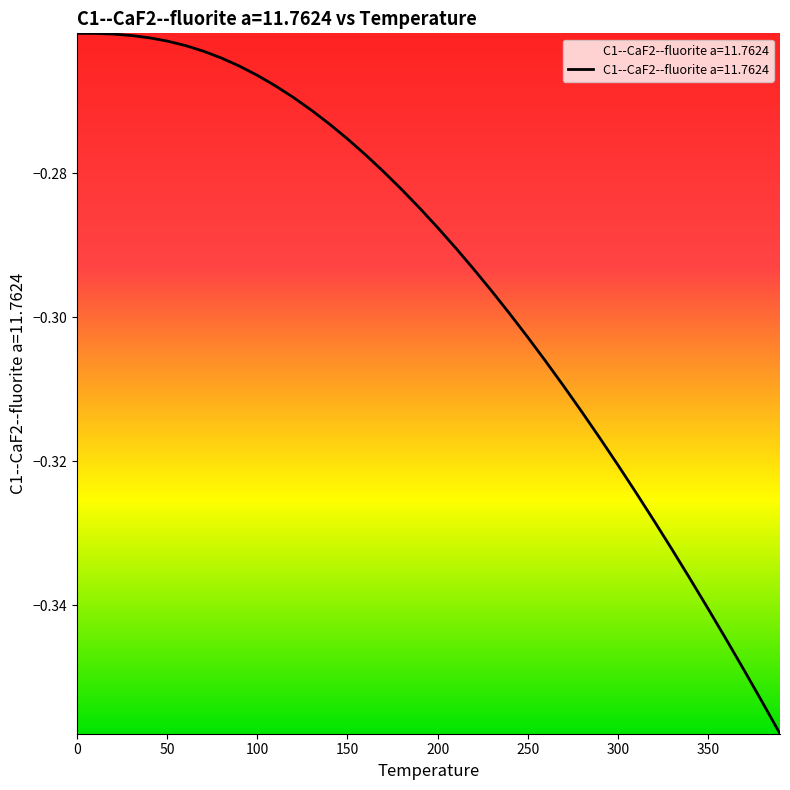

What is the value of the 4th point from the left?

-0.3